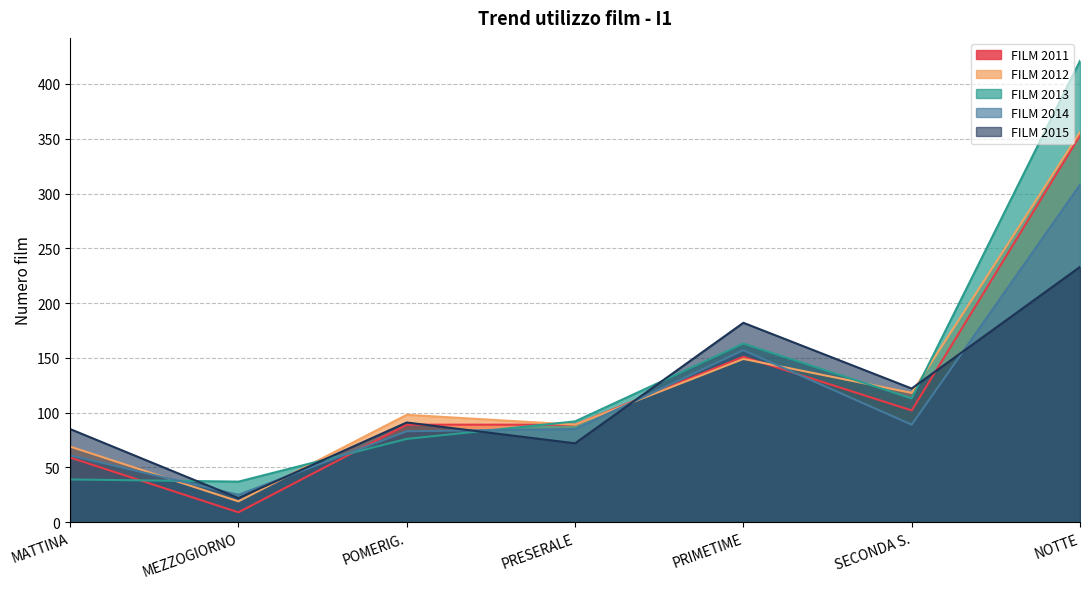

Count the number of categories in the chart.

7